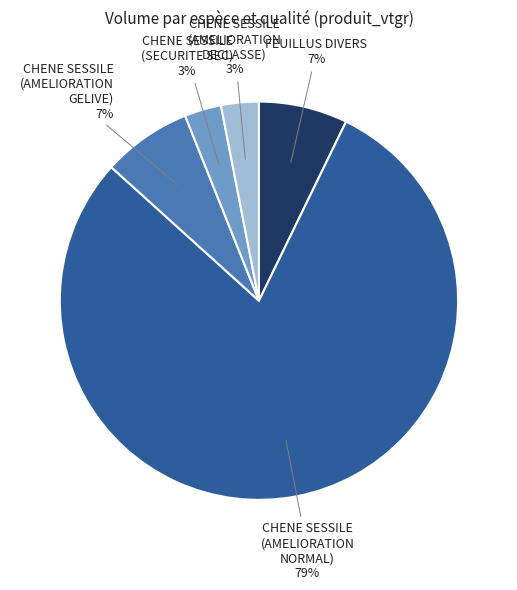

Do CHENE SESSILE (SECURITE SEC) and FEUILLUS DIVERS together represent more than half of the pie?

No